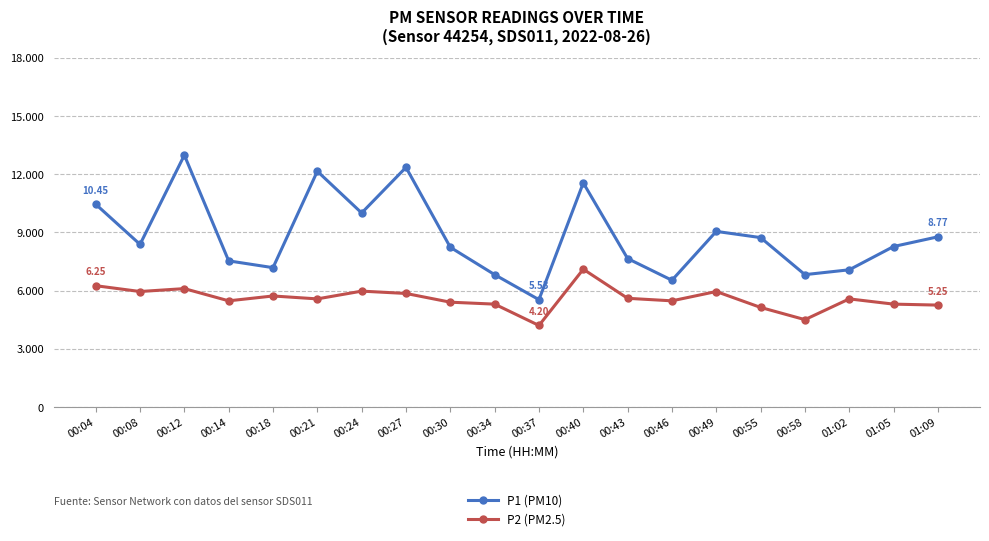

At which label does P1 (PM10) reach its minimum?

00:37